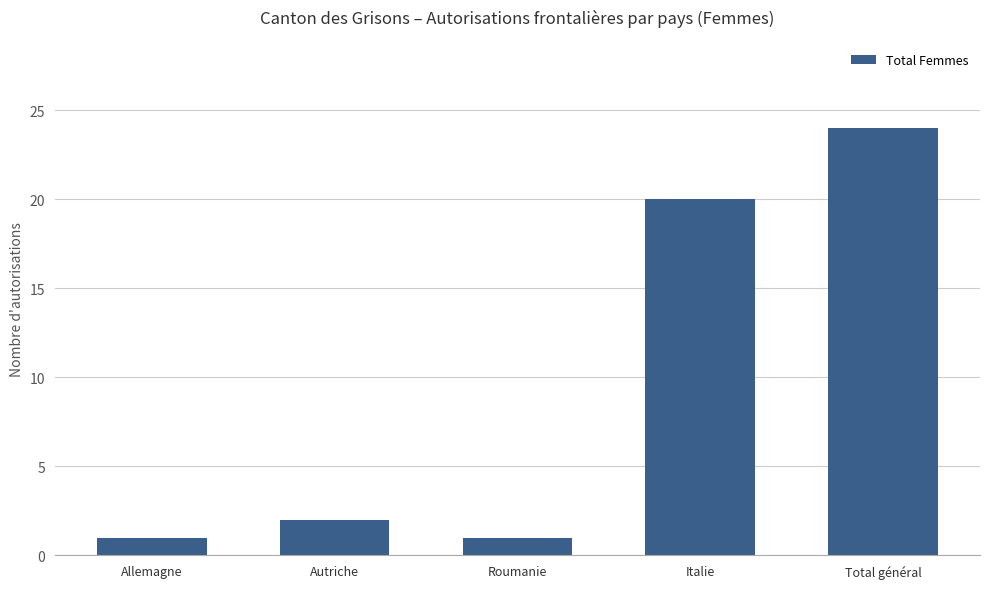

At which label is the value closest to 12?

Italie